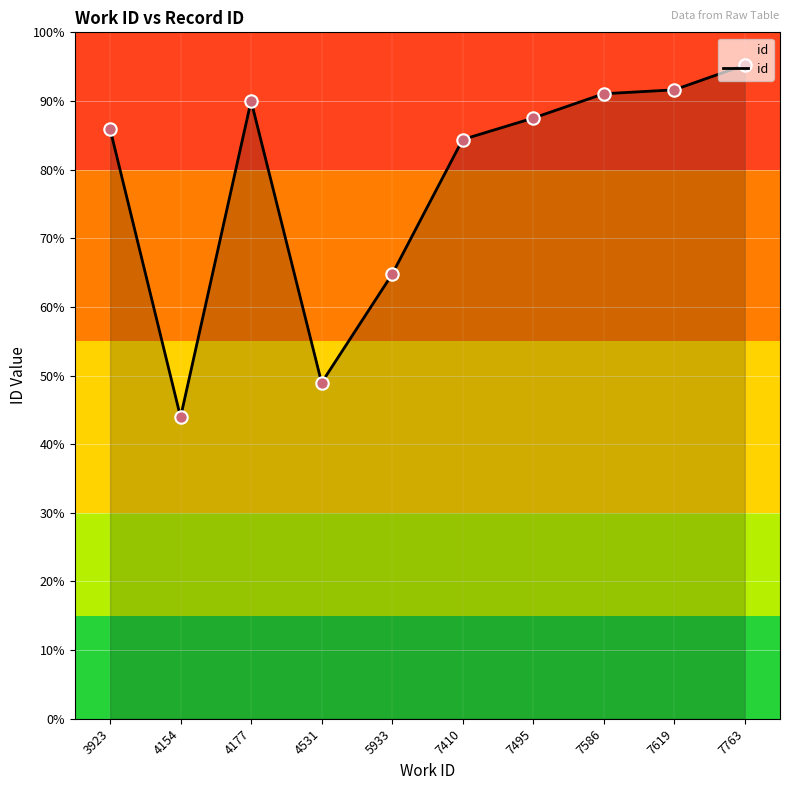

Between 7410 and 4531, which is larger?

7410